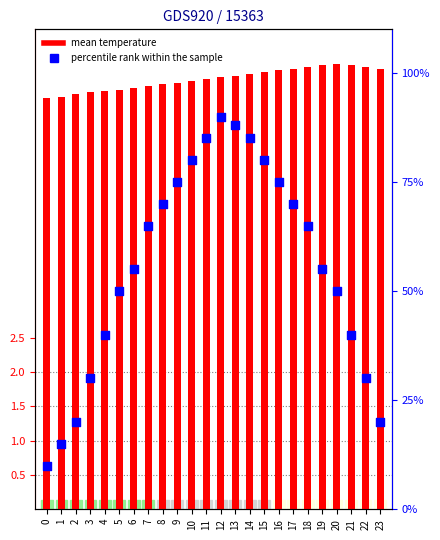

Is the value of percentile rank within the sample at 10 greater than the value of mean temperature at 16?

Yes